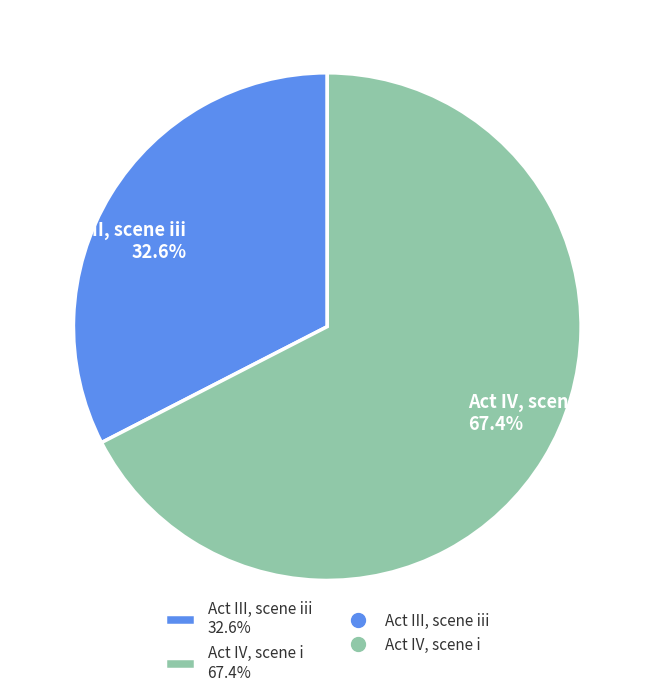

Between Act III, scene iii and Act IV, scene i, which is larger?

Act IV, scene i